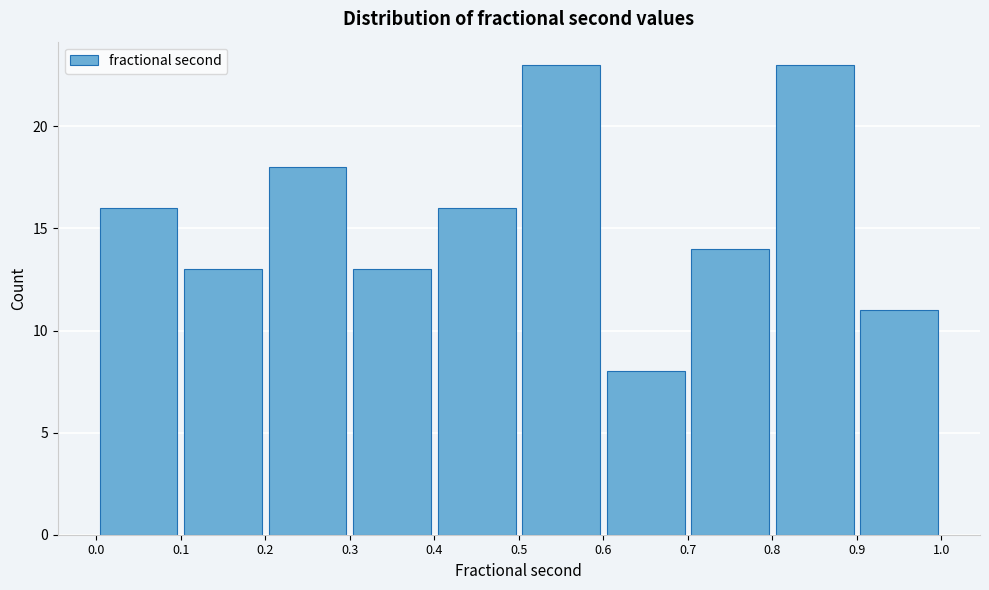

Reading left to right, transcribe this chart: for each bar, give the range it covers on the x-axis and its height. The values are not printed on the chart, so give them approximately, as read against the axis.

0.0 to 0.1: 16
0.1 to 0.2: 13
0.2 to 0.3: 18
0.3 to 0.4: 13
0.4 to 0.5: 16
0.5 to 0.6: 23
0.6 to 0.7: 8
0.7 to 0.8: 14
0.8 to 0.9: 23
0.9 to 1.0: 11